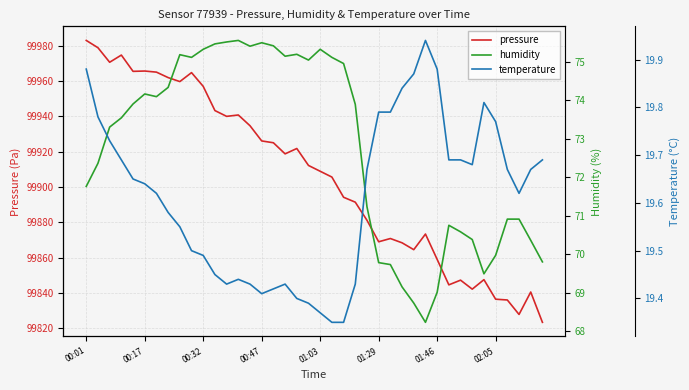

The pressure series shows 99881.1 at 24. True or false?

True